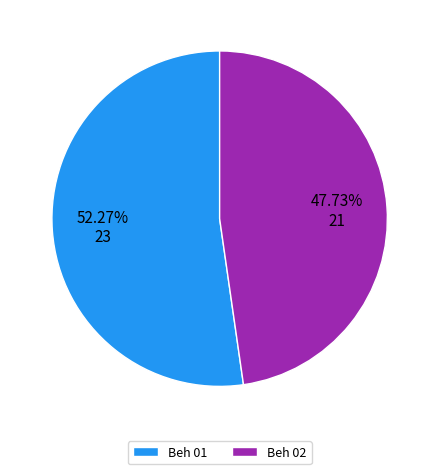

How many slices are in this pie chart?

2